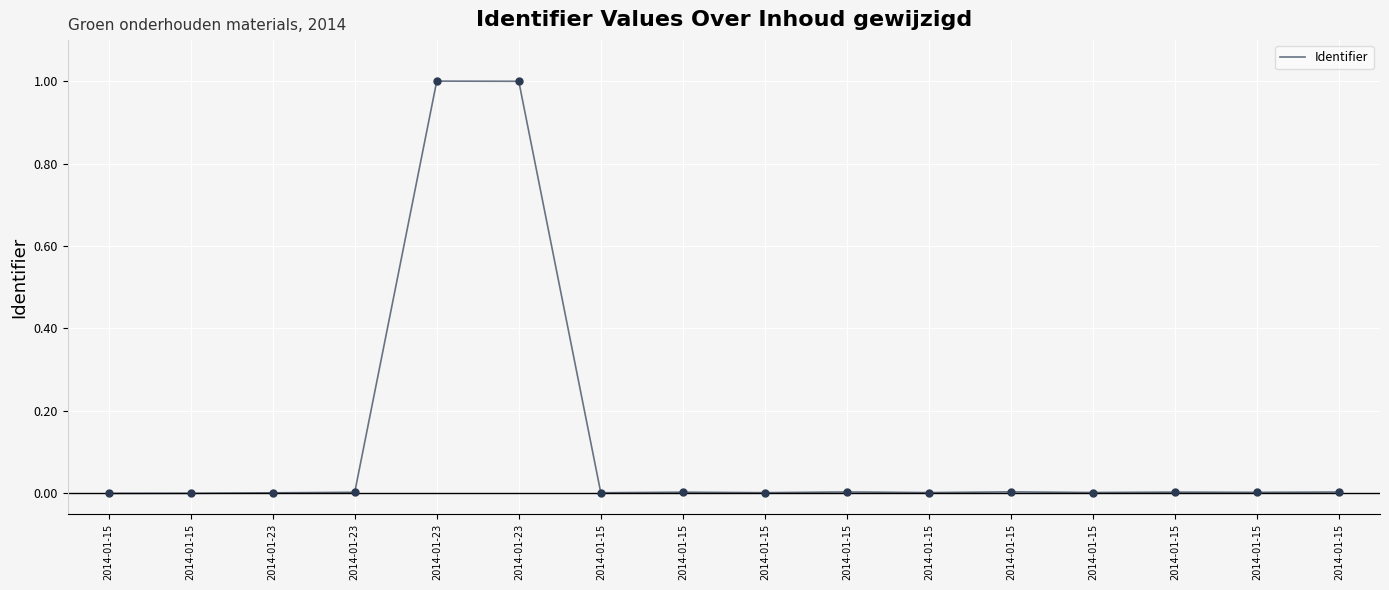

Is this an area chart (filled region under the line)?

No